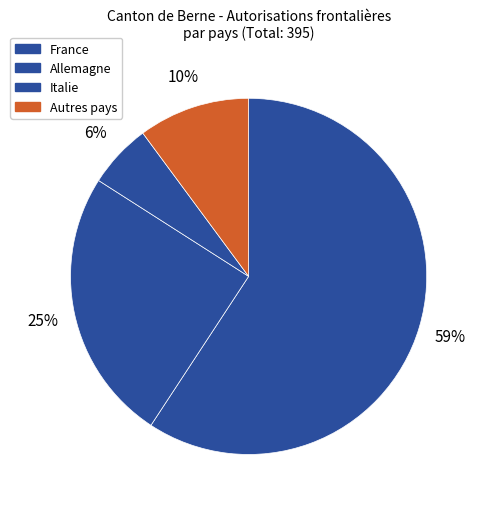

What is the largest slice in the pie chart?

France